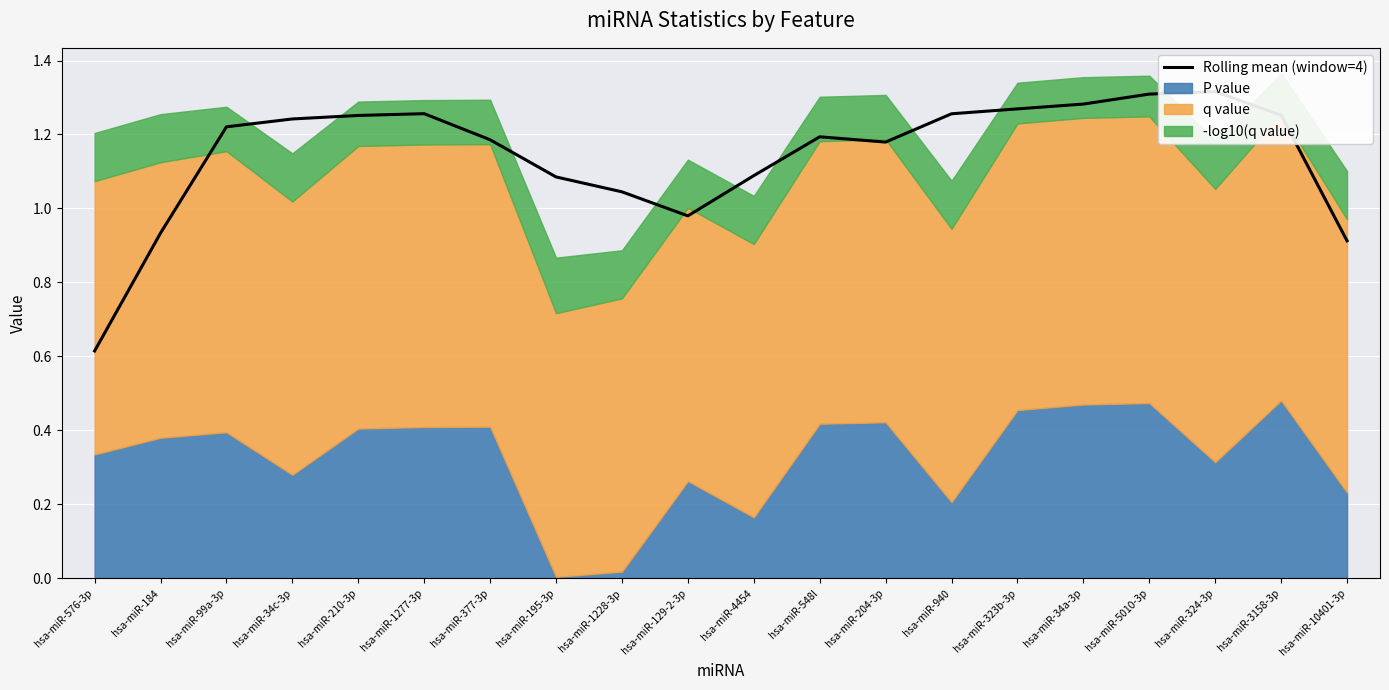

What position from the left is hsa-miR-34a-3p?

16